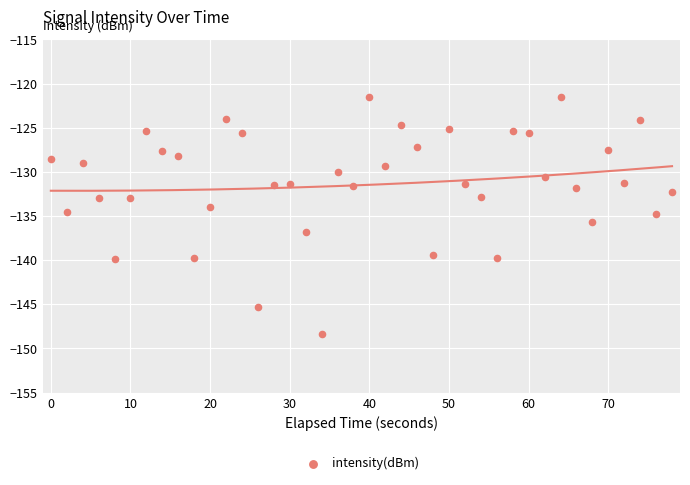

What is the range of X values (max minus min)?

78.0